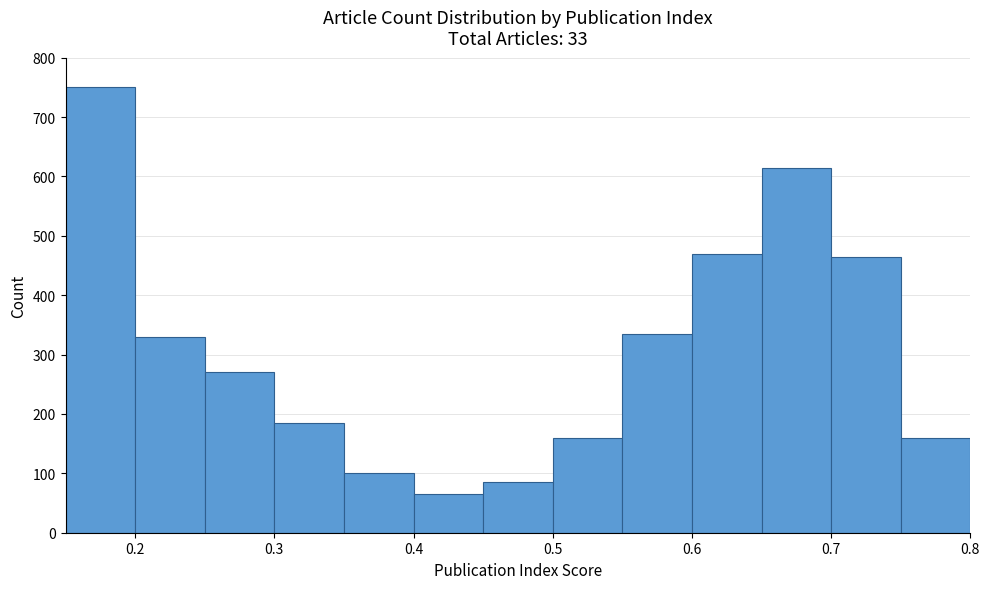

Reading left to right, transcribe this chart: for each bar, give the range it covers on the x-axis and its height. The values are not printed on the chart, so give them approximately, as read against the axis.

0.15 to 0.20: 750
0.20 to 0.25: 330
0.25 to 0.30: 270
0.30 to 0.35: 190
0.35 to 0.40: 100
0.40 to 0.45: 70
0.45 to 0.50: 90
0.50 to 0.55: 160
0.55 to 0.60: 340
0.60 to 0.65: 470
0.65 to 0.70: 620
0.70 to 0.75: 470
0.75 to 0.80: 160